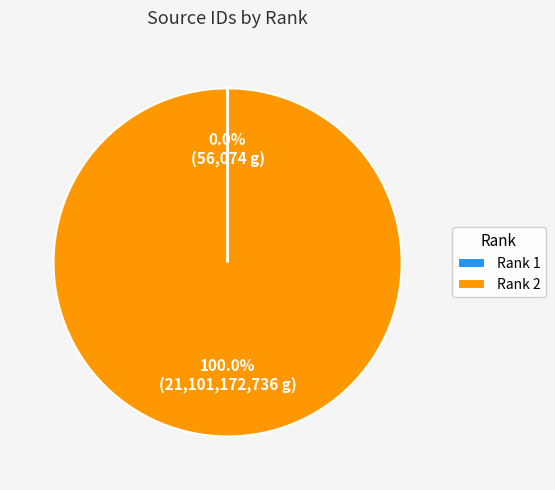

Is there any slice that represents more than half of the pie?

Yes